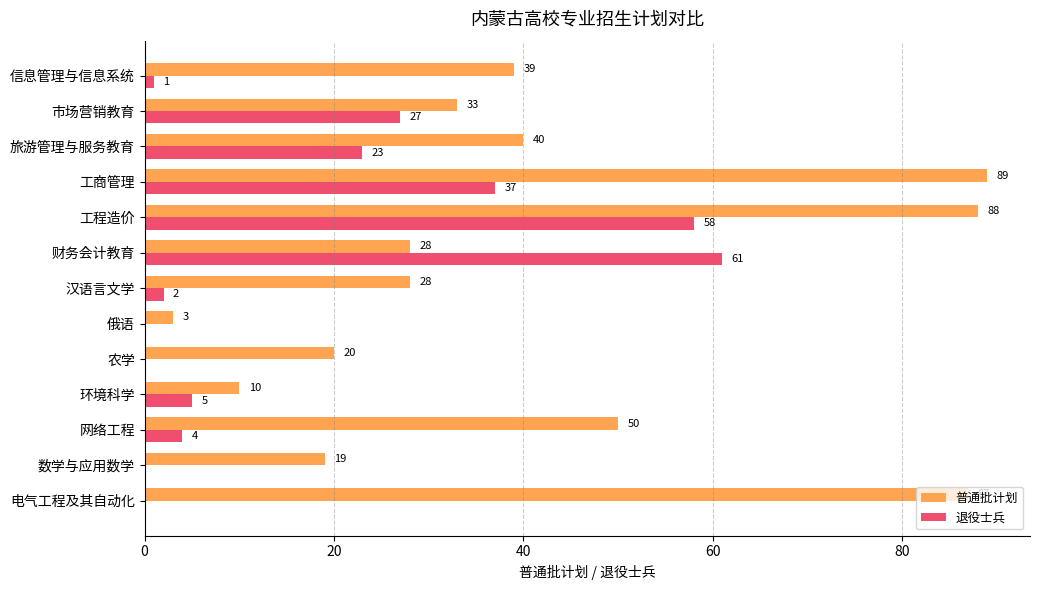

What is the sum of the 普通批计划 values at 俄语 and 电气工程及其自动化?

90